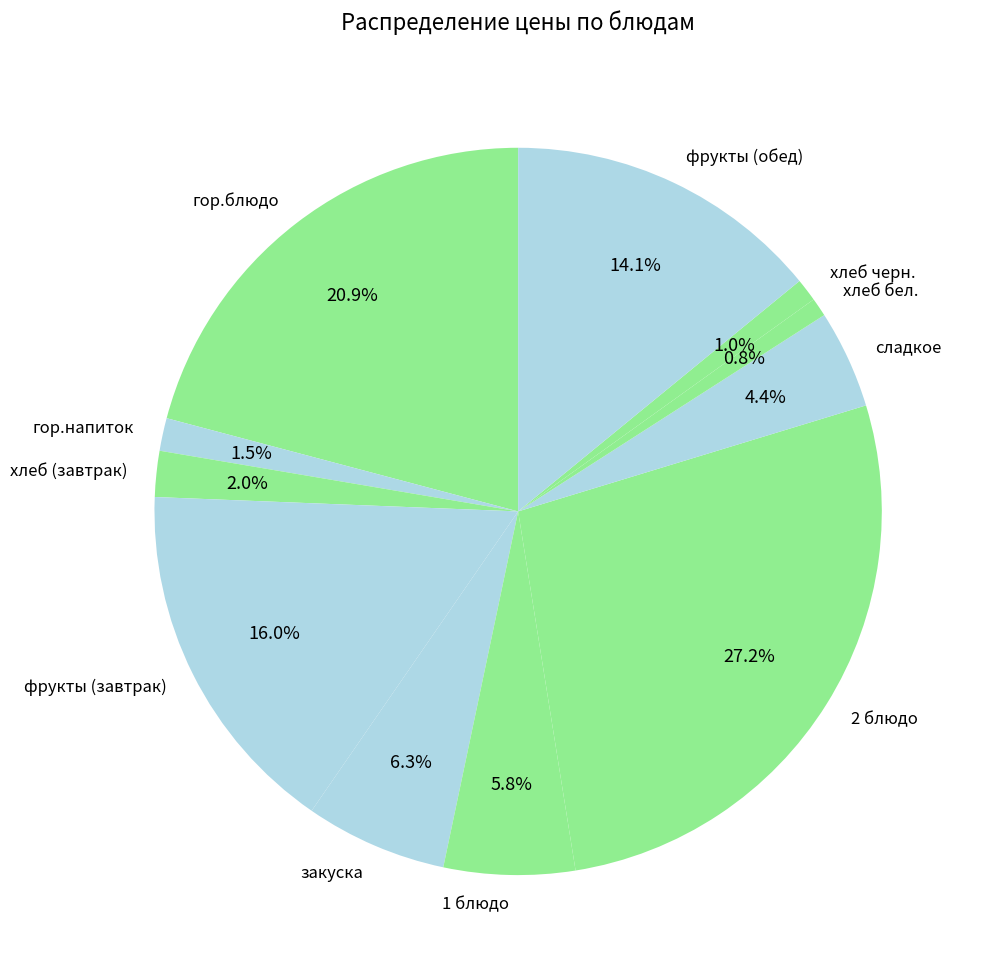

True or false: хлеб черн. accounts for 8% of the total.

False